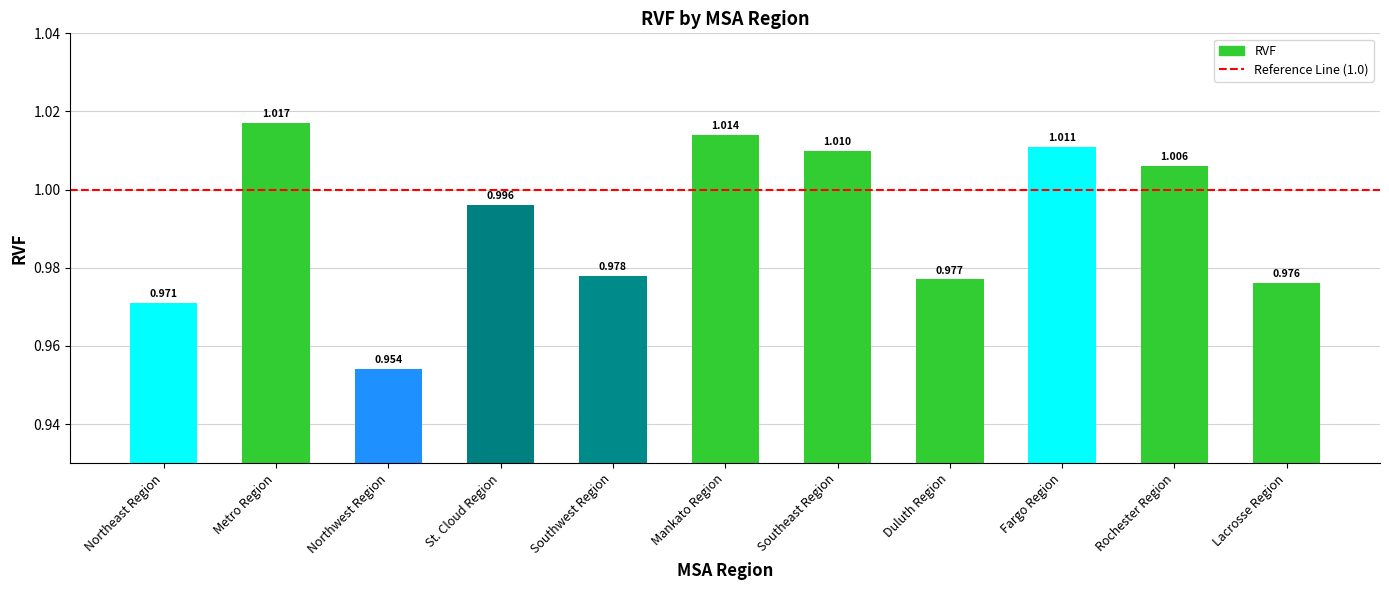

Which category has the lowest value across all series?

Northwest Region